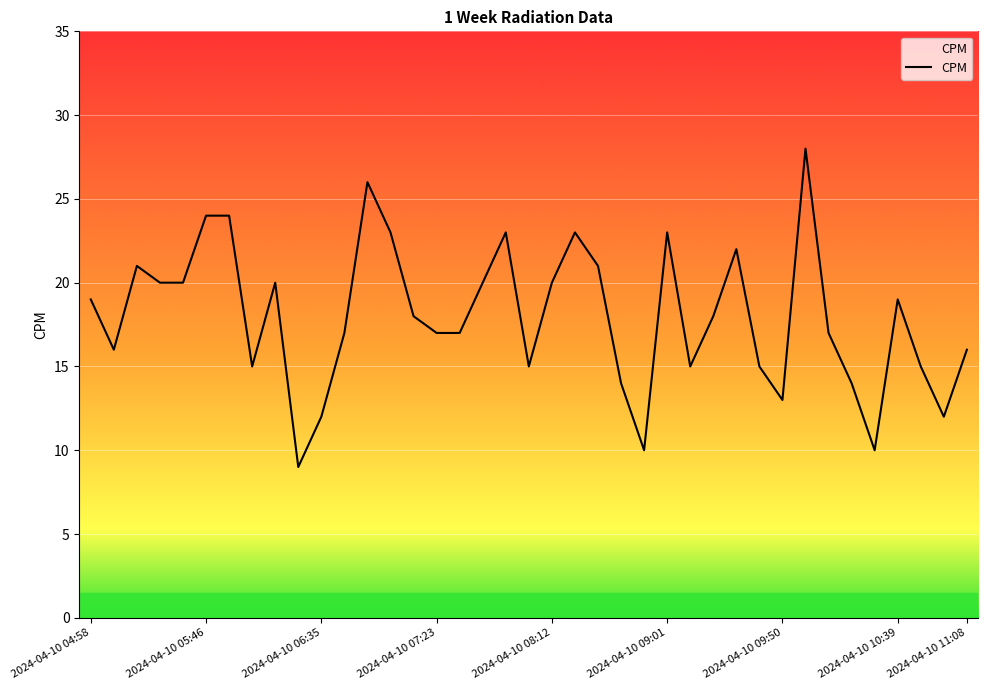

What is the smallest value displayed?

9